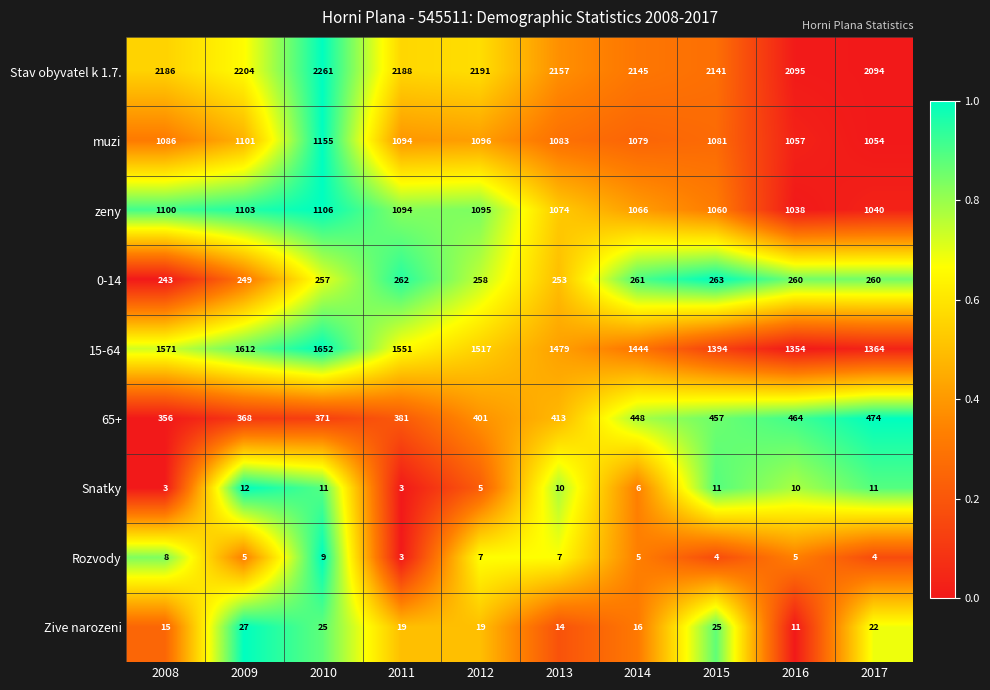

What is the difference between the second highest and second lowest values in the 65+ series?

96